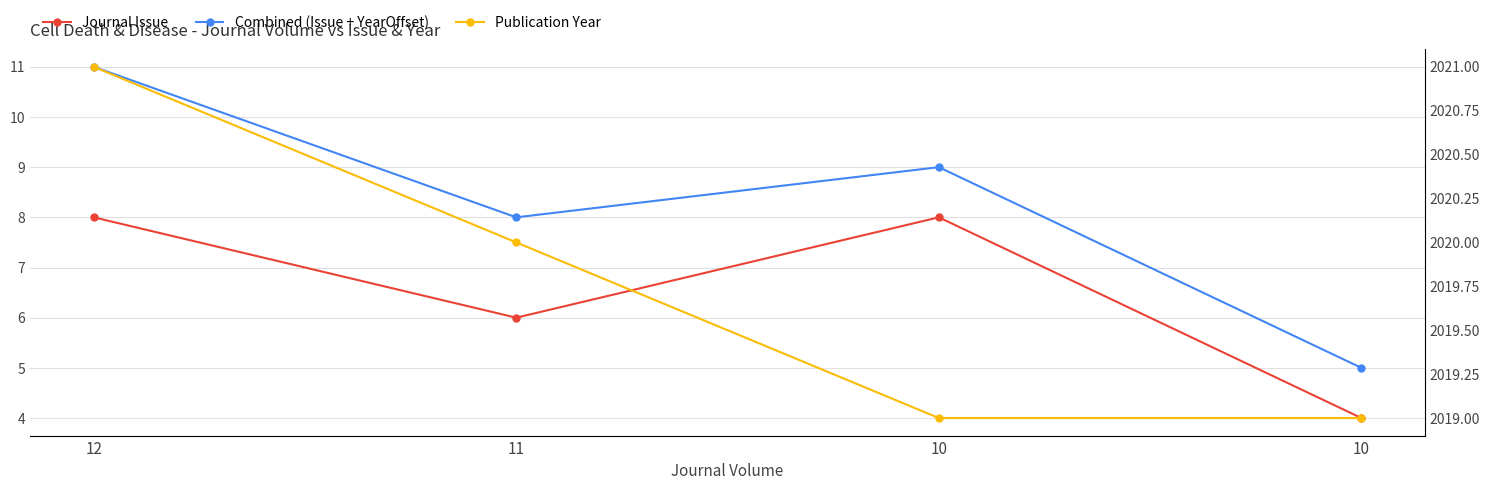

At which category is the sum across all series the highest?

12